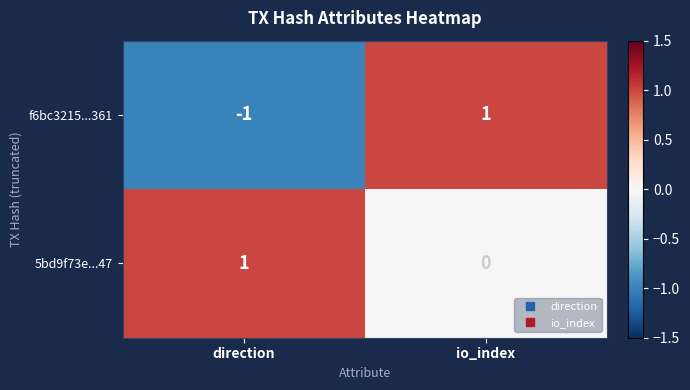

Between direction and io_index, which series saw the biggest shift?

f6bc3215...361